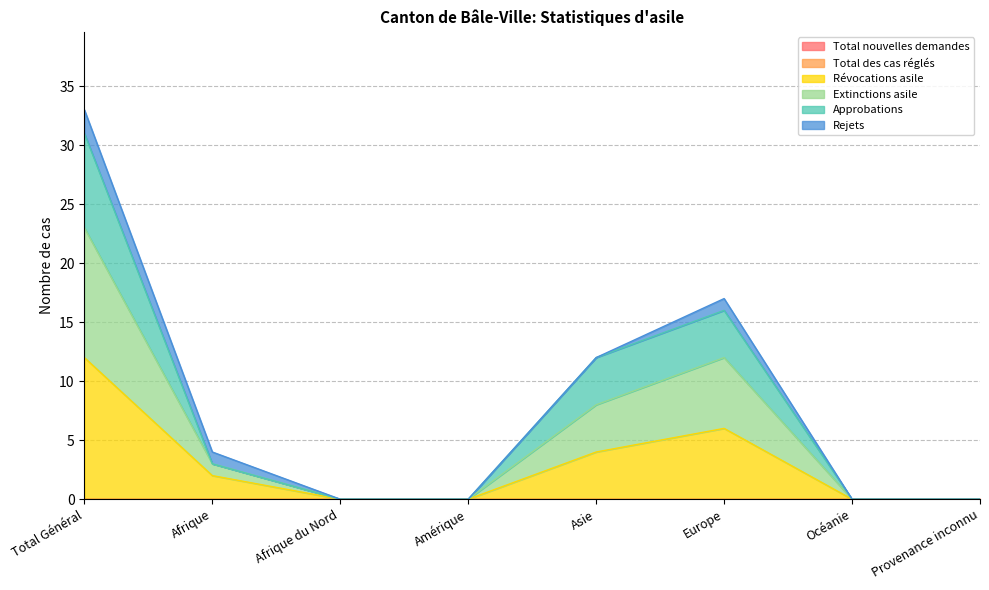

Does the chart display data point markers on the line(s)?

No